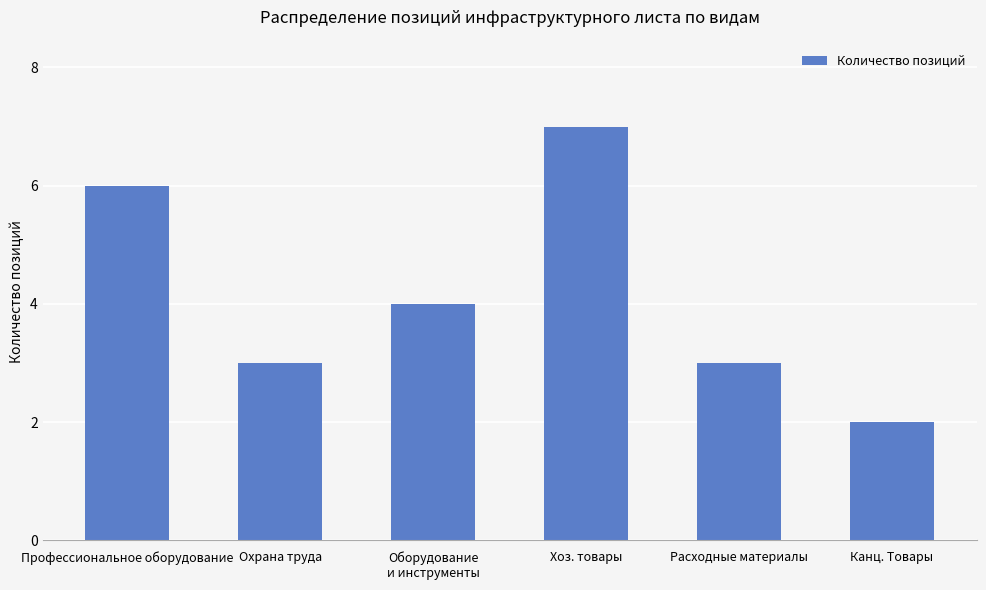

Reading right to left, extract all data points from this chart.

2	3	7	4	3	6